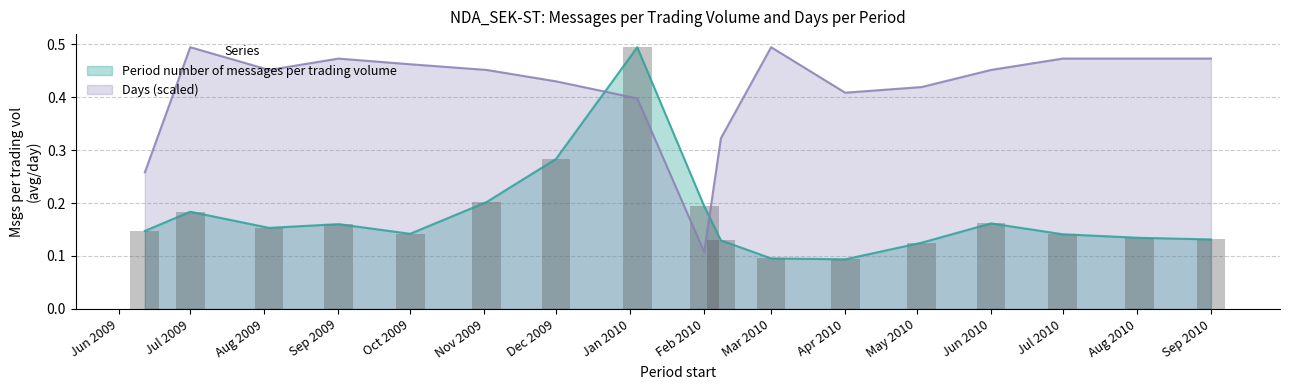

Which series has the largest range (max minus min)?

Period number of messages per trading volume